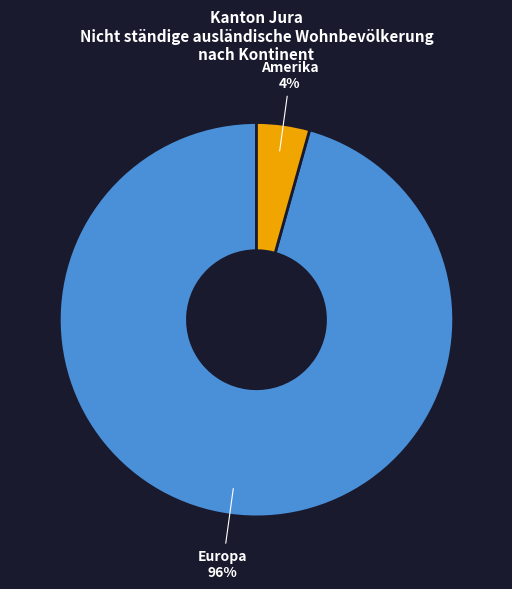

How many slices are in this pie chart?

2